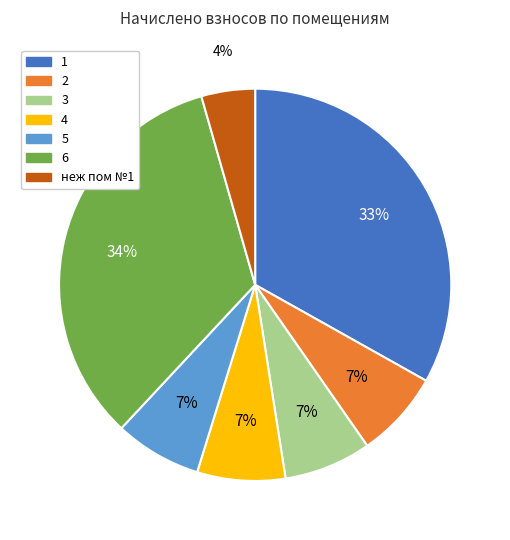

True or false: 1 accounts for 33% of the total.

True